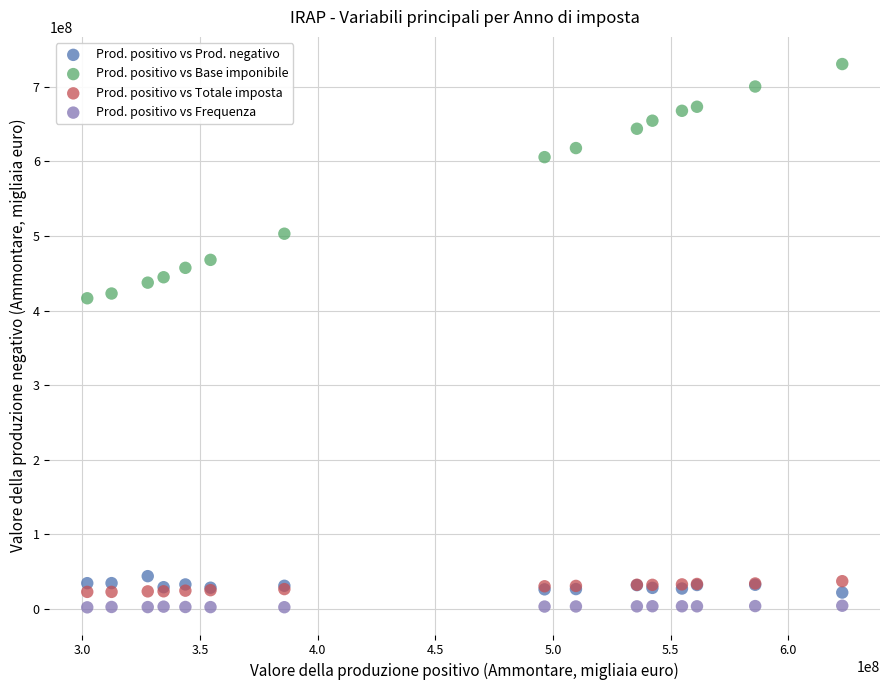

In the Prod. positivo vs Base imponibile series, what Y value is closest to 573577330?

605801714